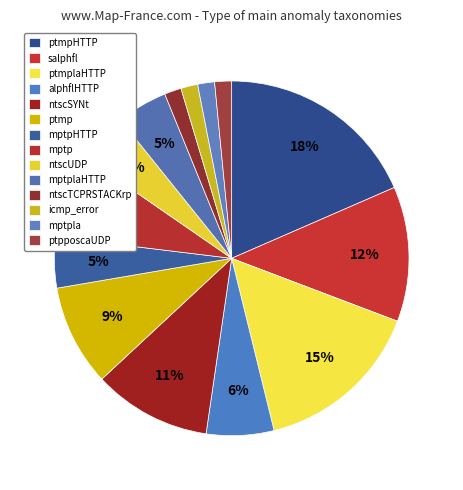

True or false: mptplaHTTP accounts for 5% of the total.

True